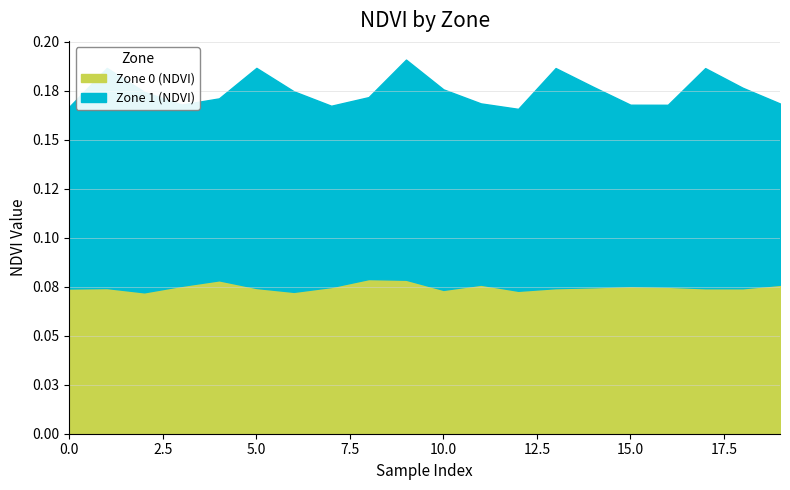

True or false: Zone 0 (NDVI) has more than 2 interior local peaks.

True